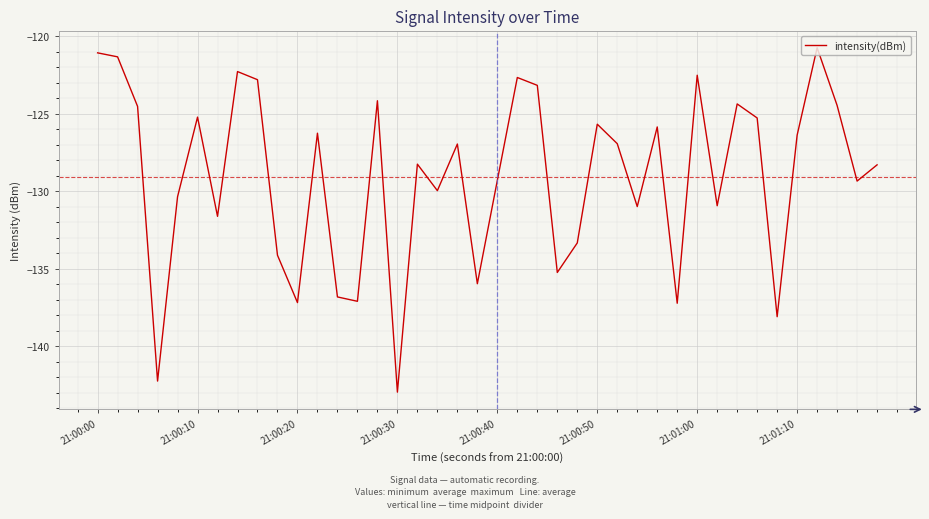

Does the chart display data point markers on the line(s)?

No